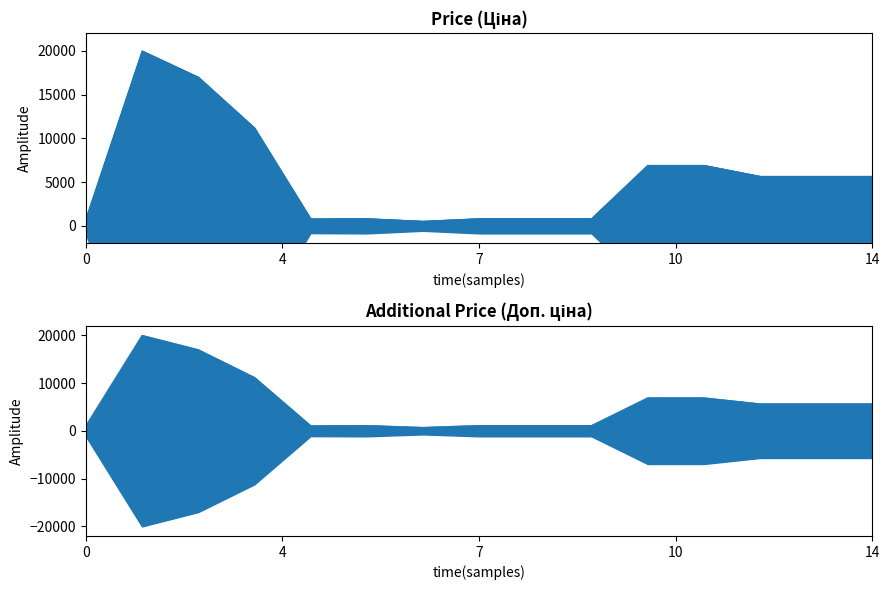

The value of Ціна at 285112220 is 19206.8. True or false?

False